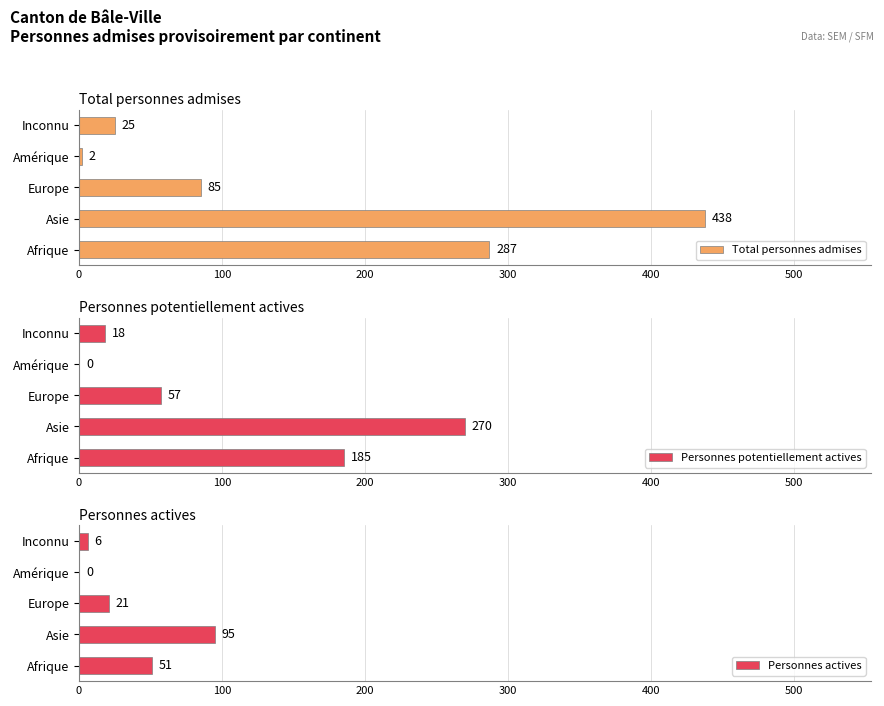

The Total personnes admises series shows 85 at Europe. True or false?

True